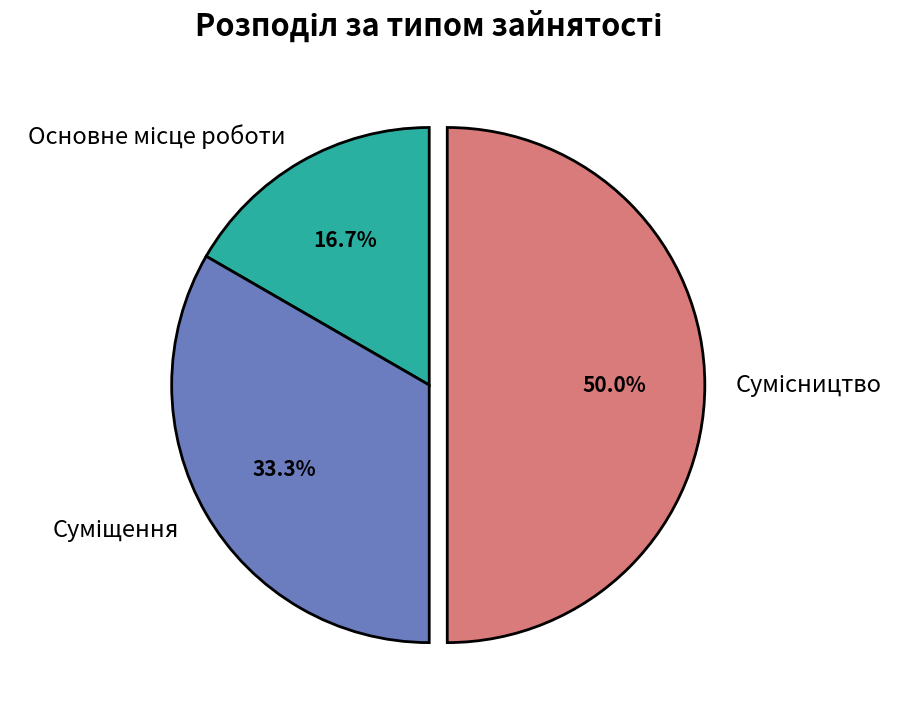

How many segments does this pie chart have?

3